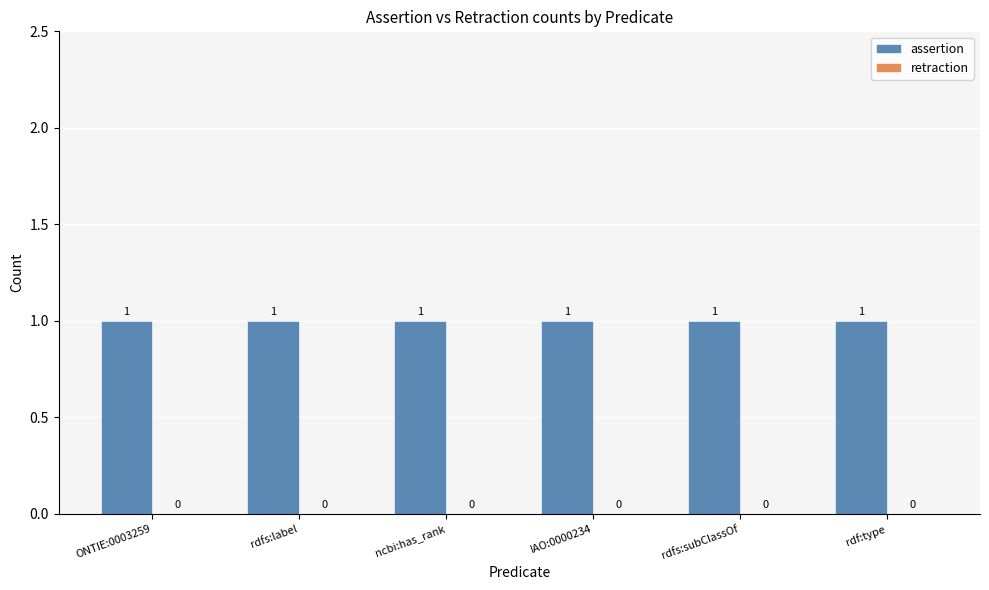

Is it true that assertion equals 1 at IAO:0000234?

False